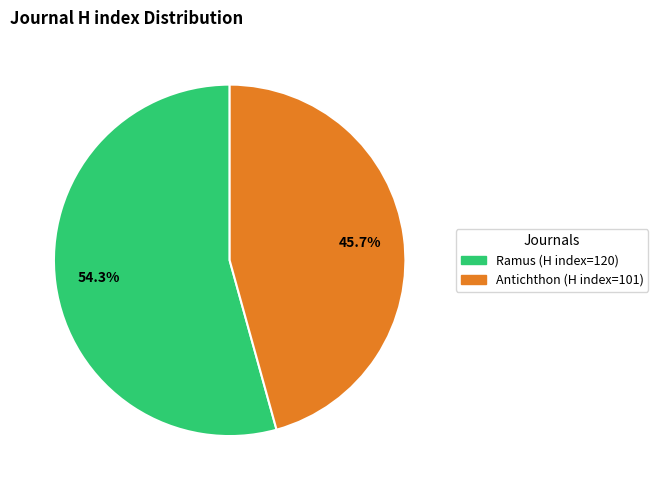

Which slice is the smallest?

Antichthon